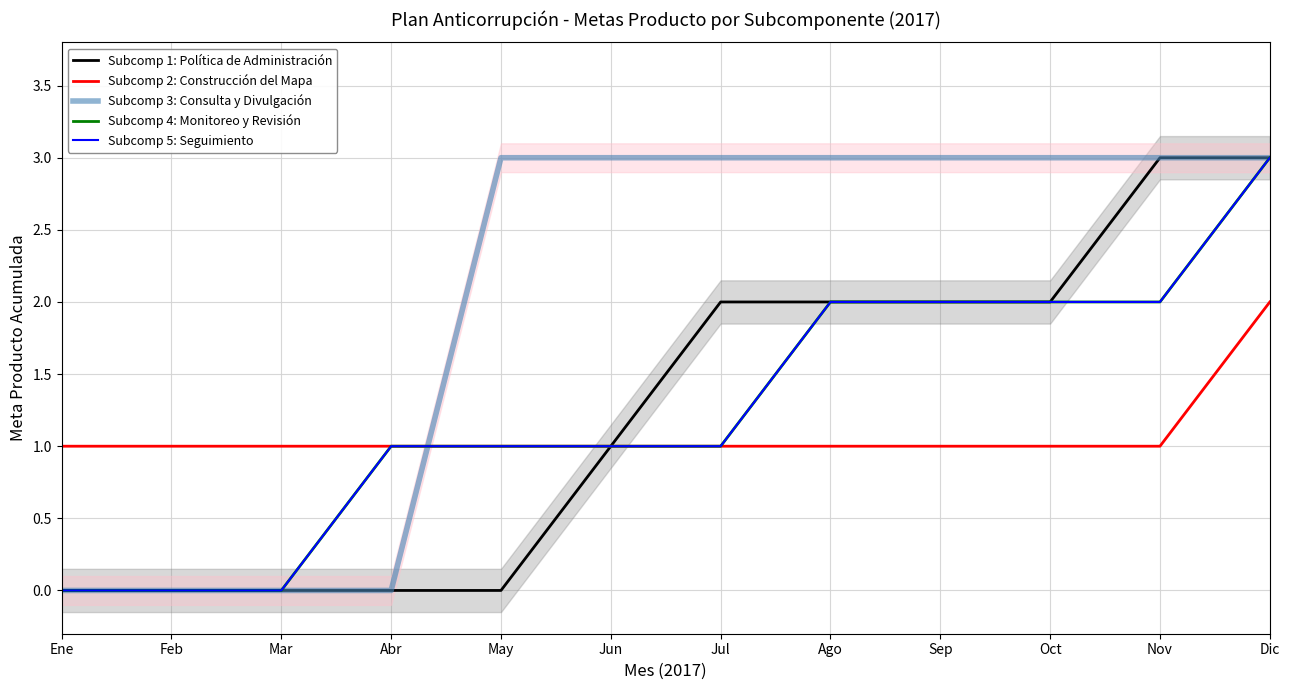

Rank the series by their maximum value, from highest to lowest.

Subcomp 1: Política de Administración, Subcomp 3: Consulta y Divulgación, Subcomp 4: Monitoreo y Revisión, Subcomp 5: Seguimiento, Subcomp 2: Construcción del Mapa